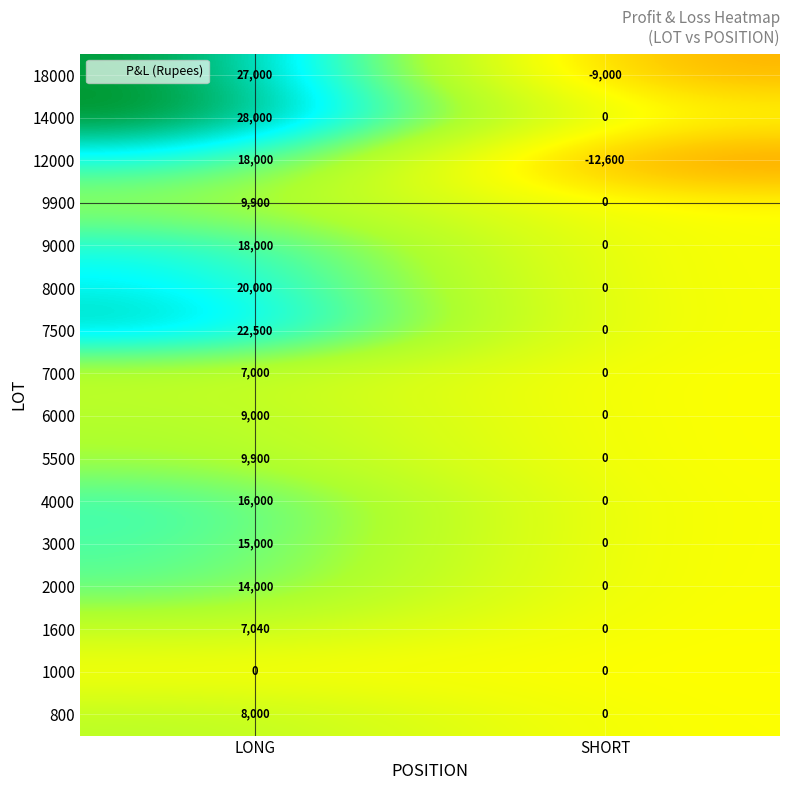

What is the sum of the 7000 values at SHORT and LONG?

7000